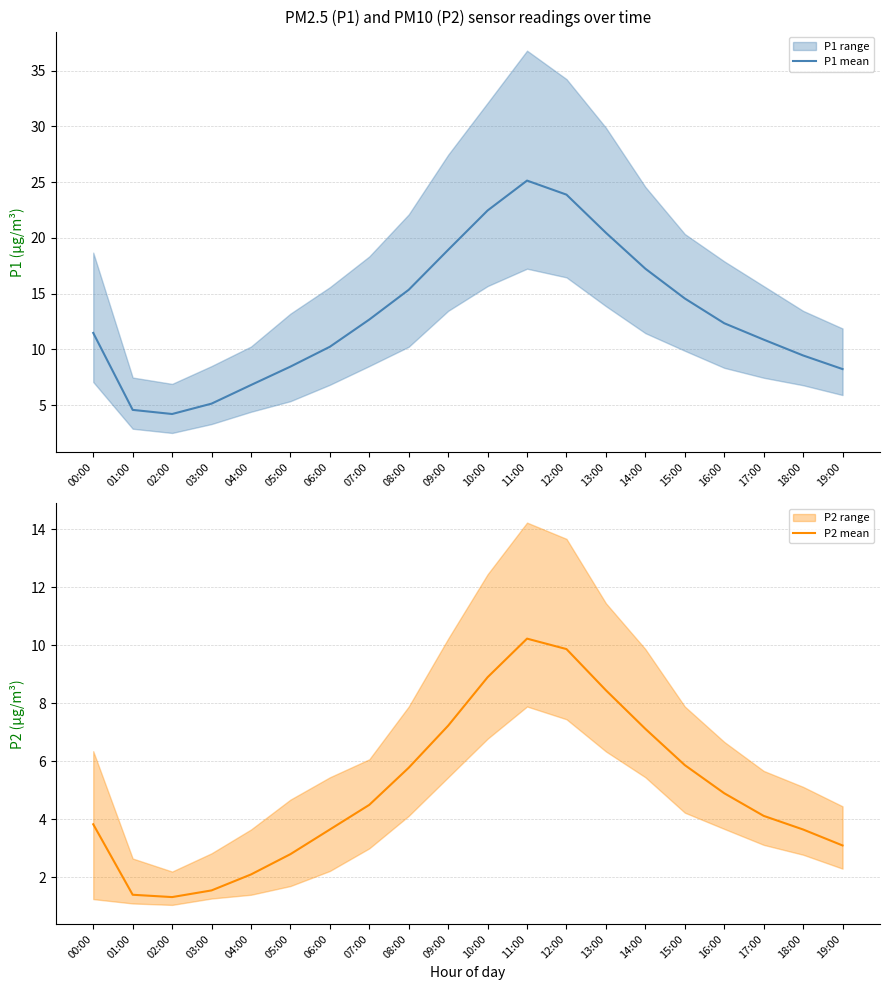

Which has a higher value, 09:00 or 05:00?

09:00